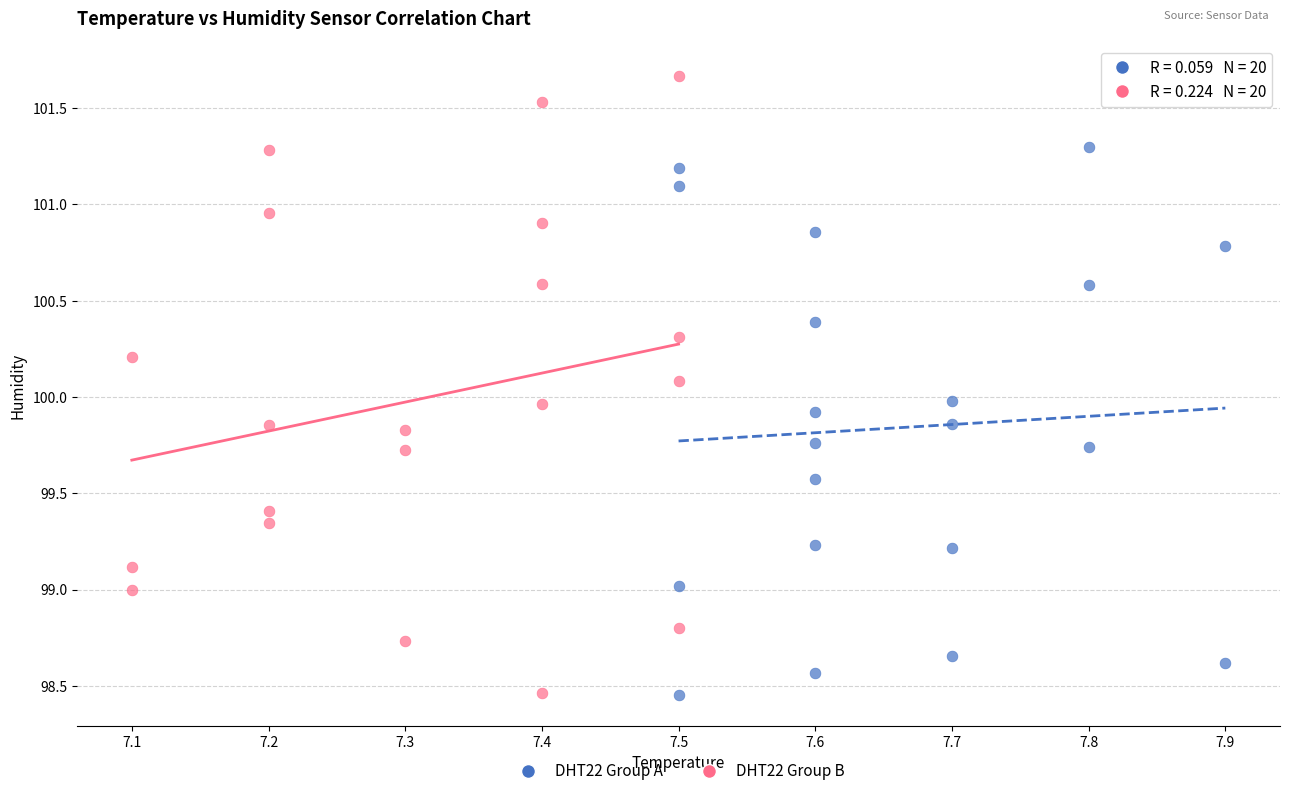

Which series has the largest Y range (max minus min)?

DHT22 Group B